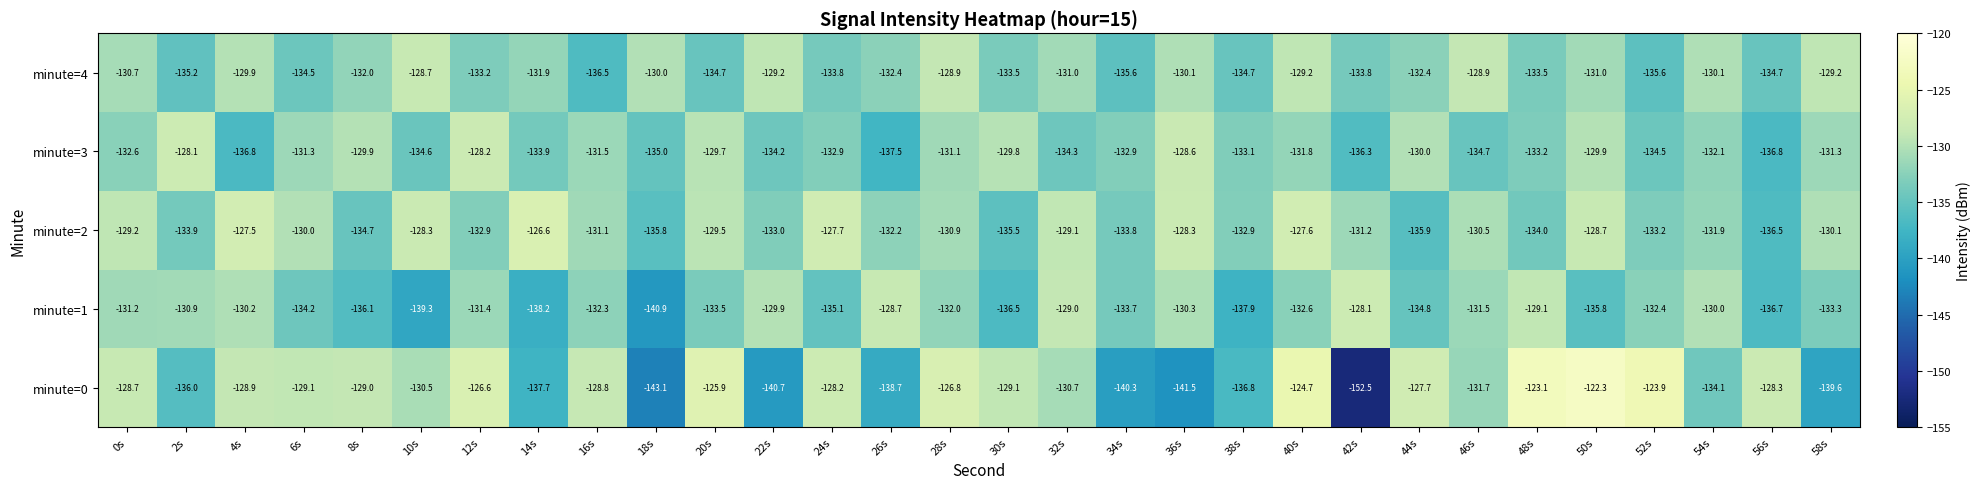

Rank the series at 10s from lowest to highest value.

minute=1, minute=3, minute=0, minute=4, minute=2